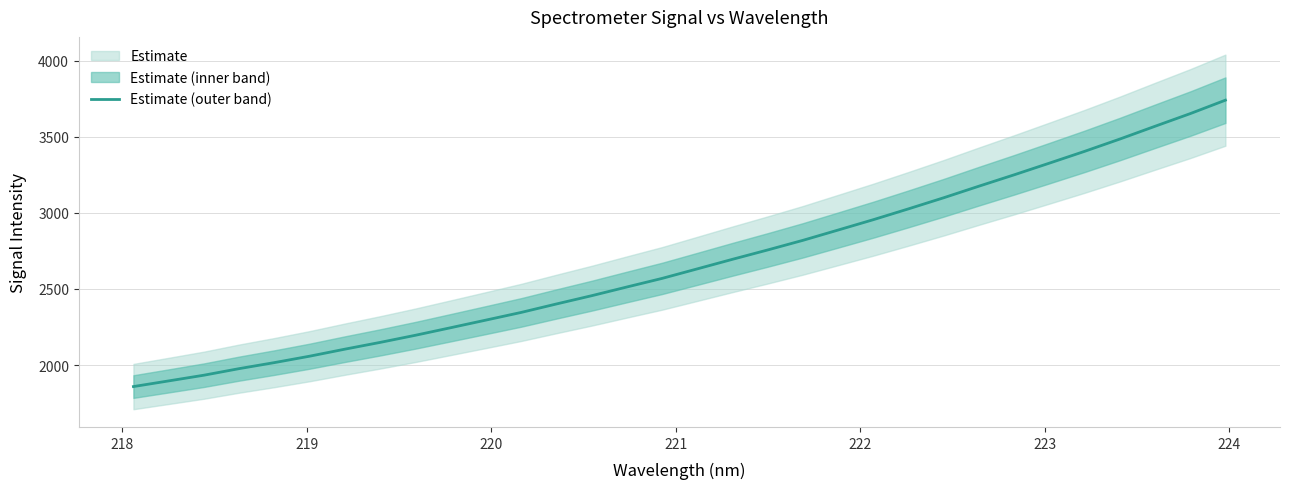

What is the minimum value shown in the chart?

1859.0